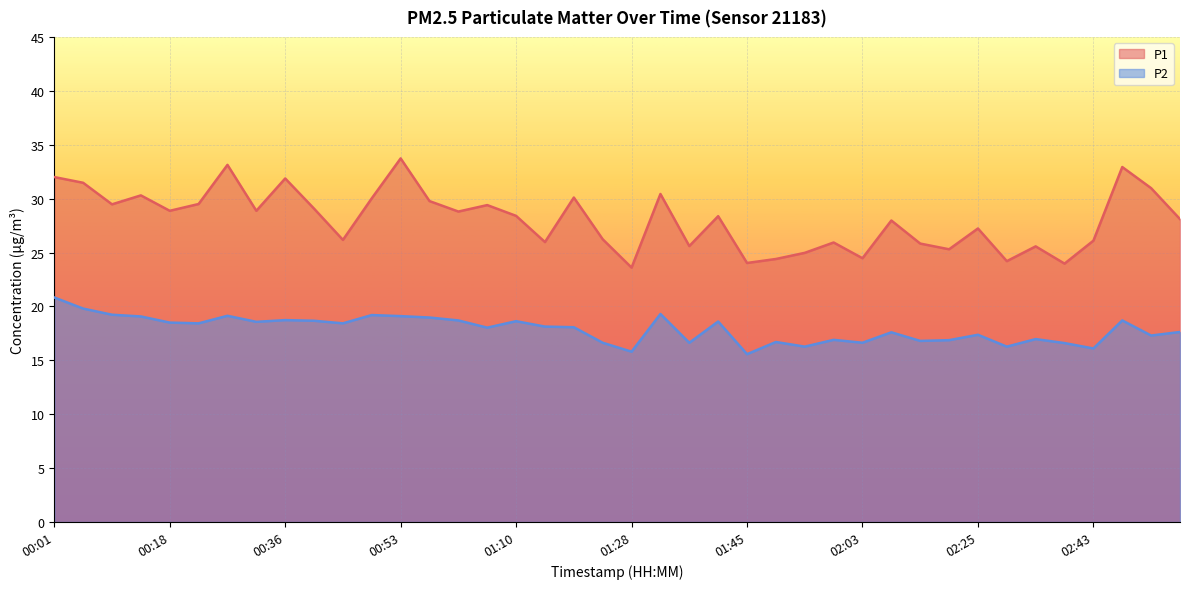

Where is the first local minimum for P1?

00:10